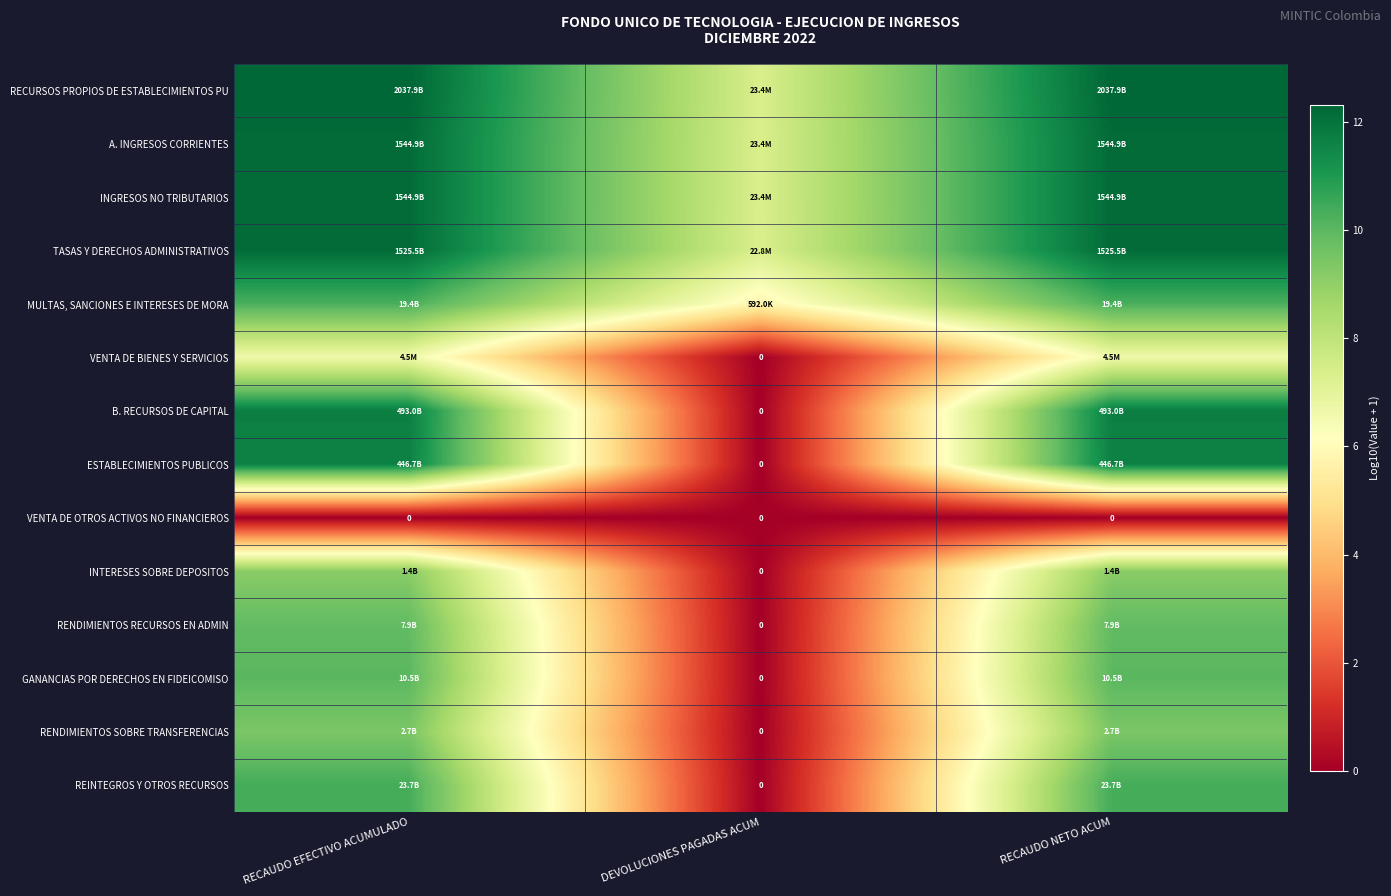

Which has a higher value, RECAUDO NETO ACUM or RECAUDO EFECTIVO ACUMULADO?

RECAUDO EFECTIVO ACUMULADO